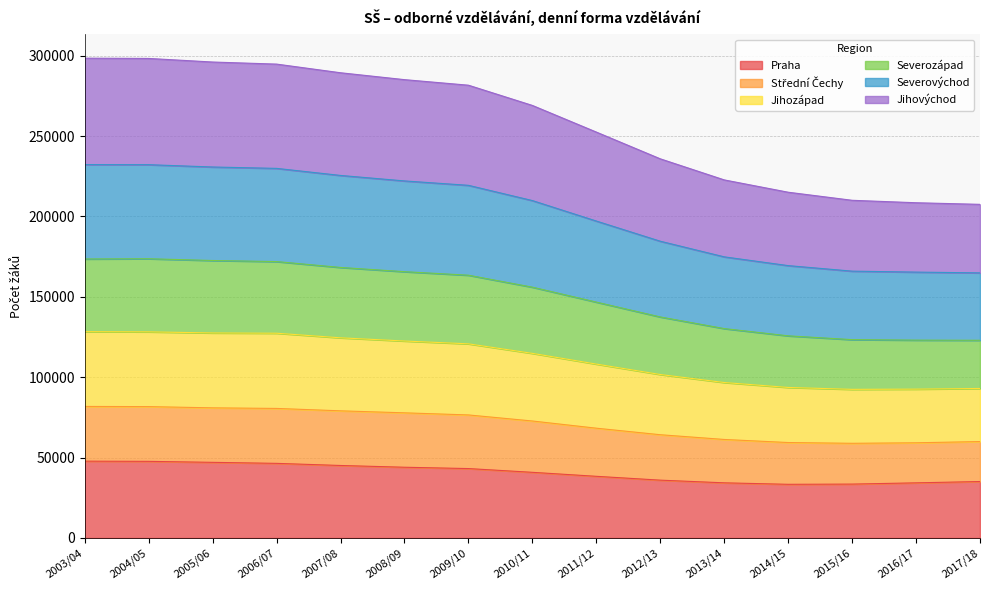

What is the minimum value for Praha?

33371